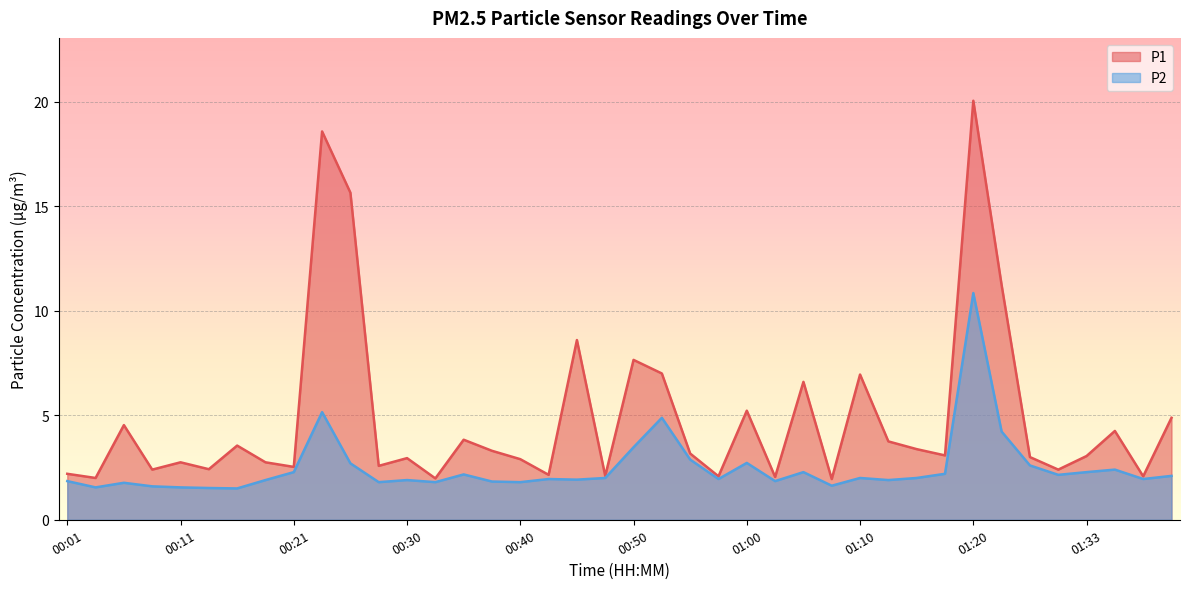

True or false: P2 has a value of 1.9 at 00:57.

True